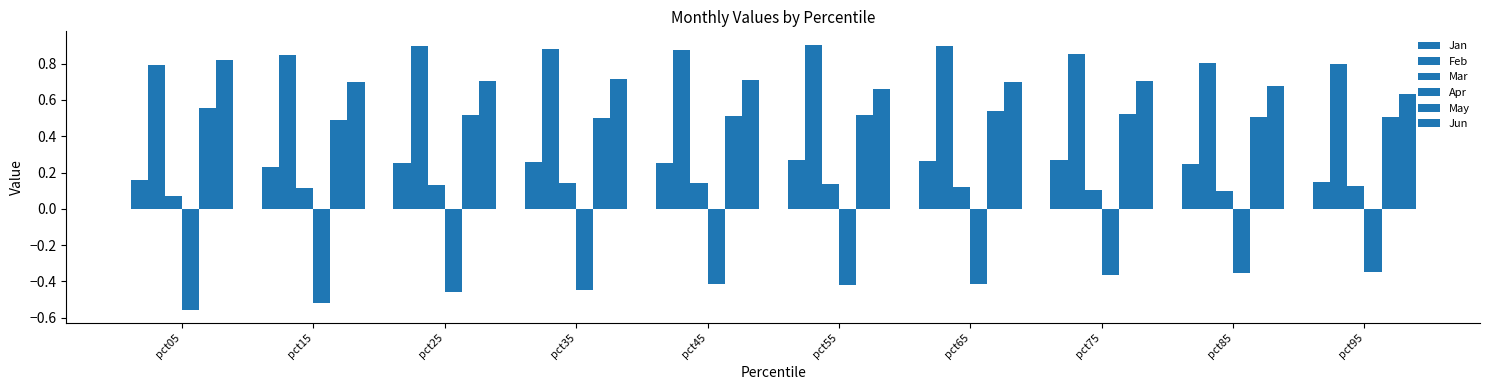

Does the chart contain stacked bars?

No